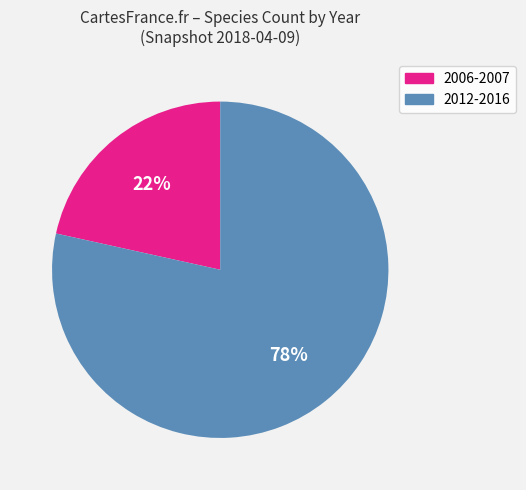

Count the number of slices in the pie.

2